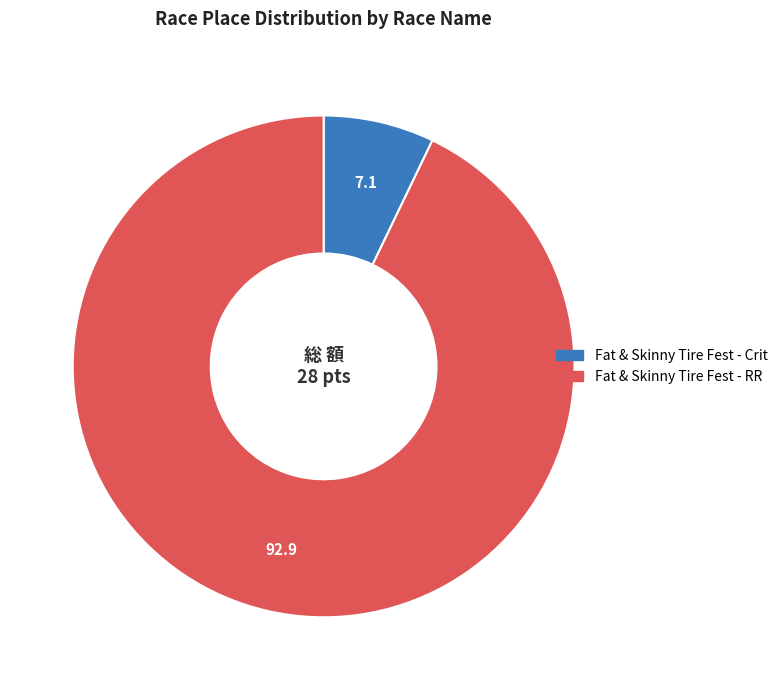

Rank the categories by value from lowest to highest.

Fat & Skinny Tire Fest - Crit, Fat & Skinny Tire Fest - RR